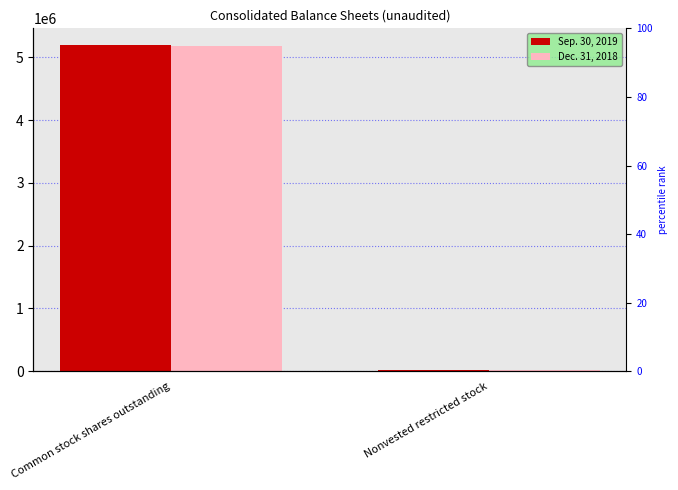

What is the sum of the Sep. 30, 2019 values at Nonvested restricted stock and Common stock shares outstanding?

5219102